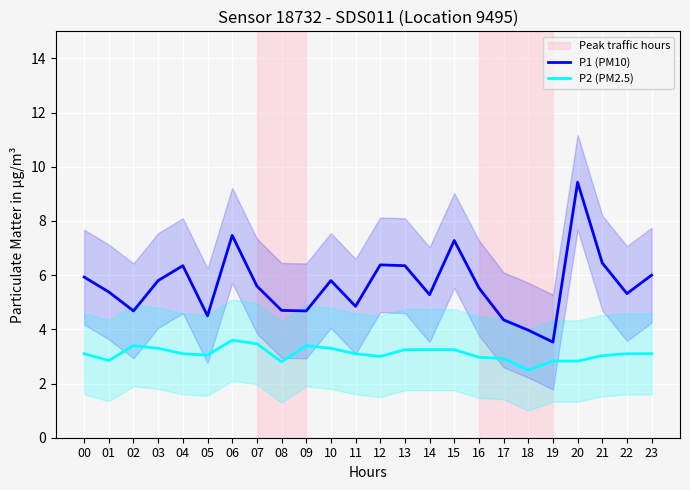

At which category is the sum across all series the highest?

20